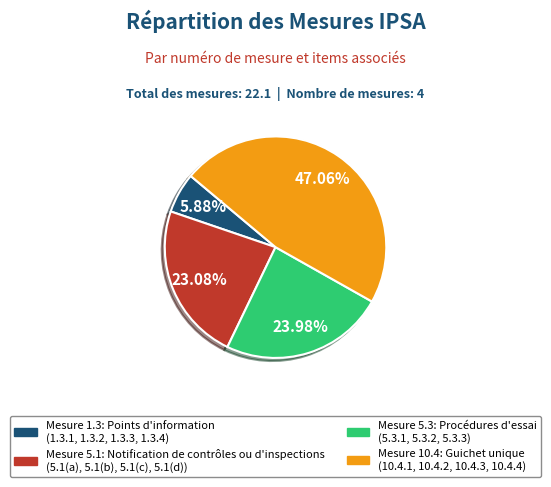

Does any single category account for the majority?

No